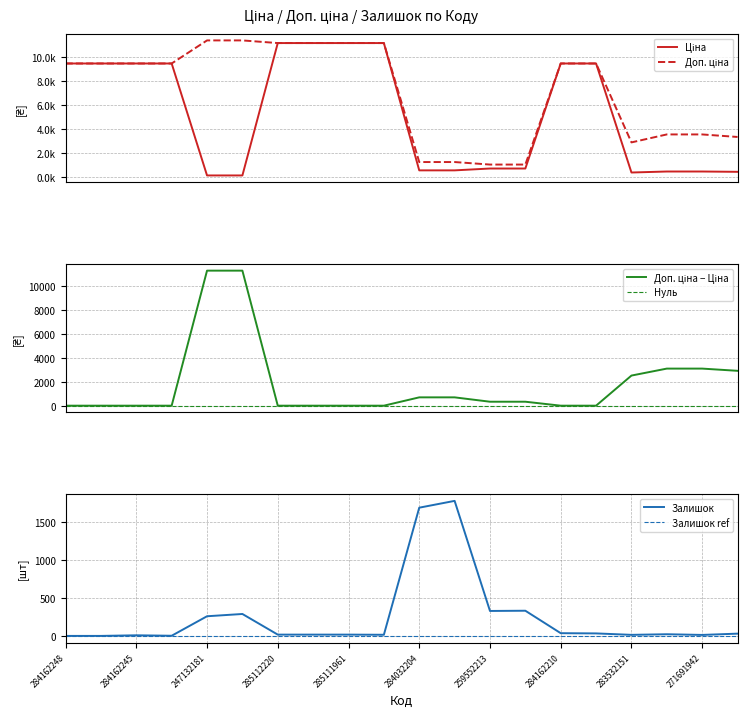

The Залишок series shows 1696 at 284032204. True or false?

True